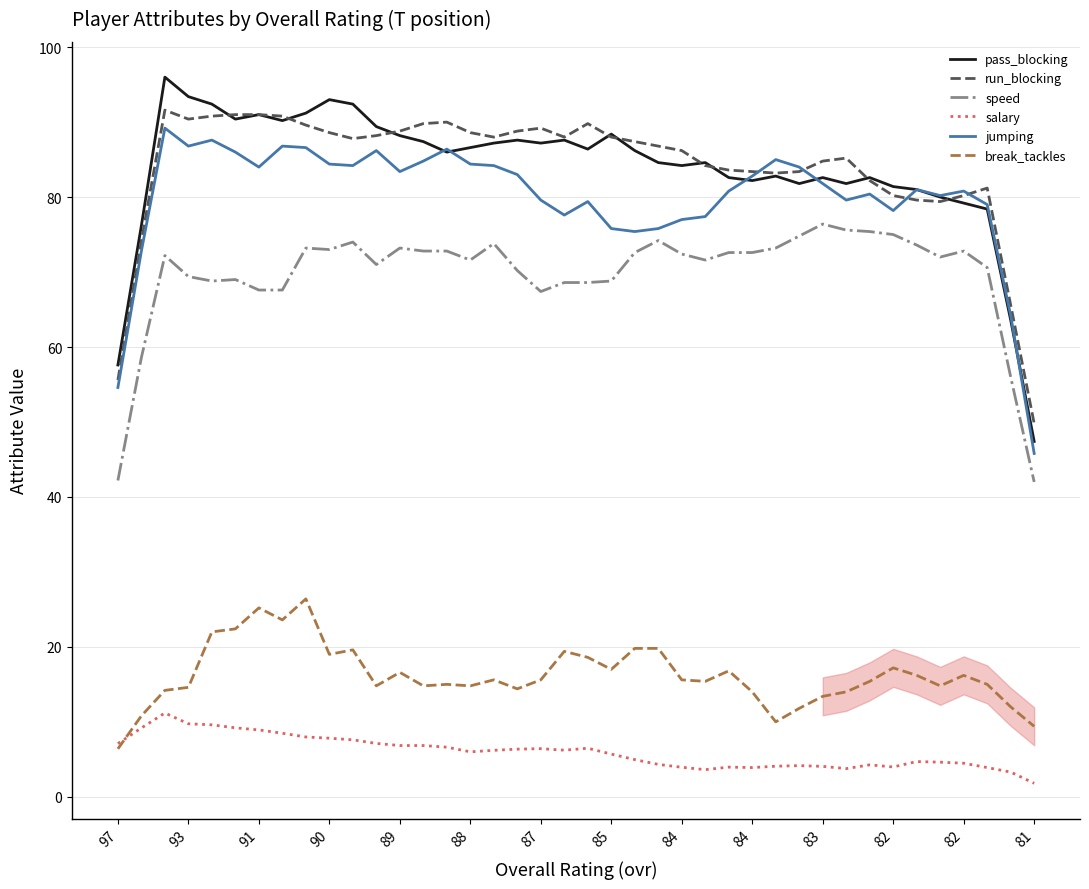

How many data points does each series have?

40